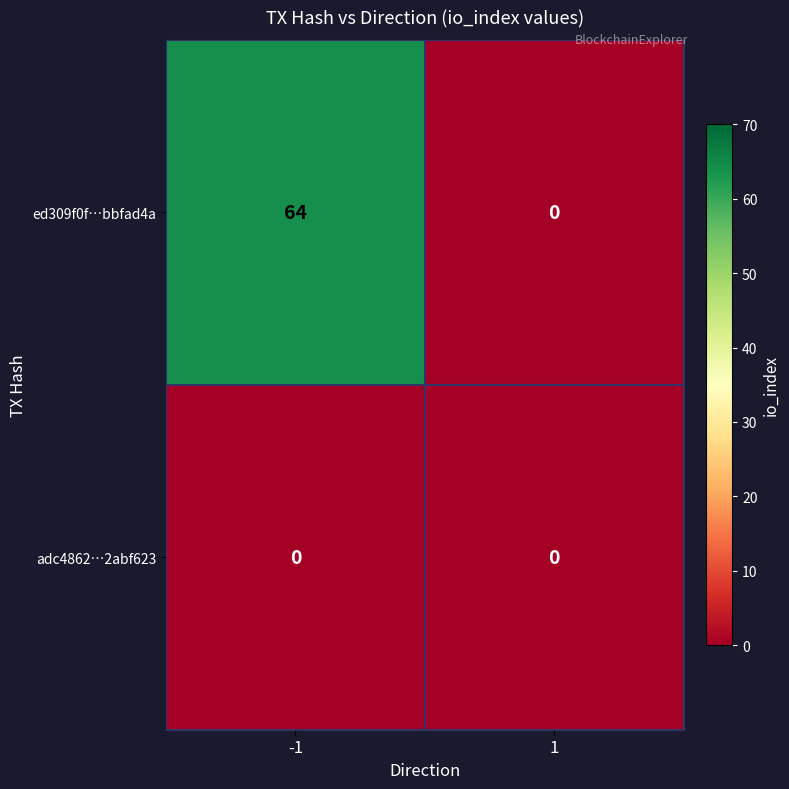

Rank the series by their average value, from lowest to highest.

adc4862…2abf623, ed309f0f…bbfad4a